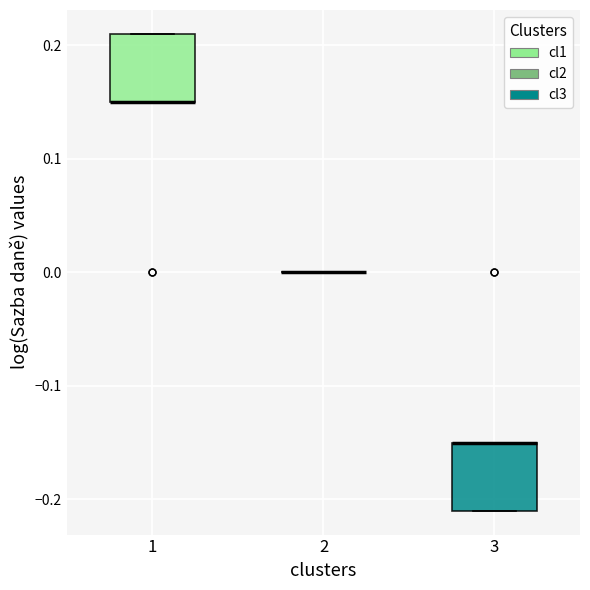

Reading left to right, transcribe this box plot: for each box, give where its median line is, the range the box spans, and where its two whiskers end, as read against the y-axis. The values are not printed on the chart, so give them approximately, as read against the axis.

1: median 0.15 (drawn on the box's lower edge), box 0.15 to 0.21, whiskers 0.15 to 0.21
2: box collapsed to a line at 0.00, whiskers 0.00 to 0.00
3: median -0.15 (drawn on the box's upper edge), box -0.21 to -0.15, whiskers -0.21 to -0.15